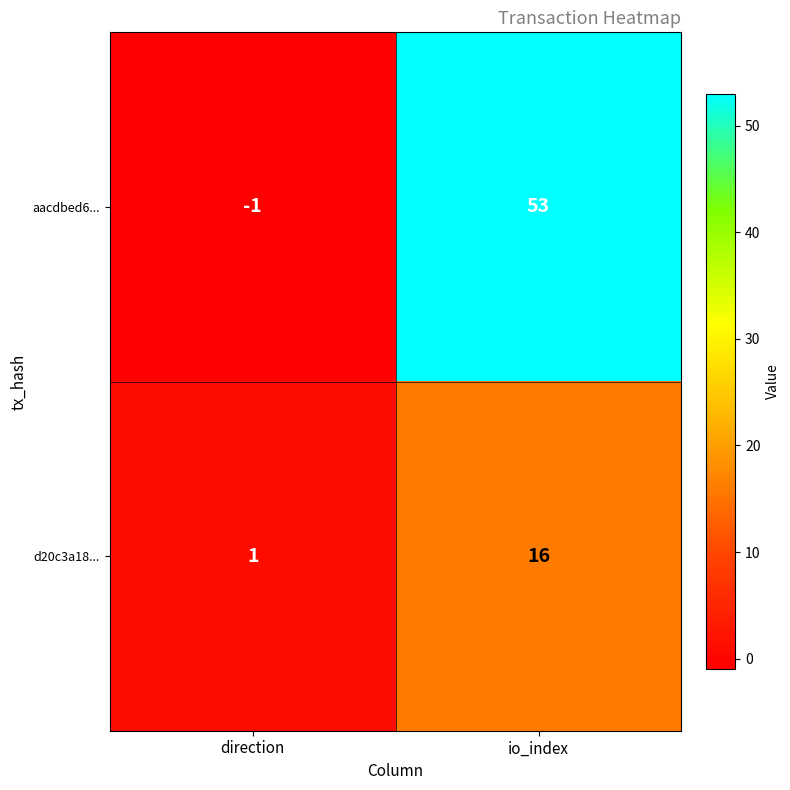

The d20c3a18... series shows 16 at io_index. True or false?

True